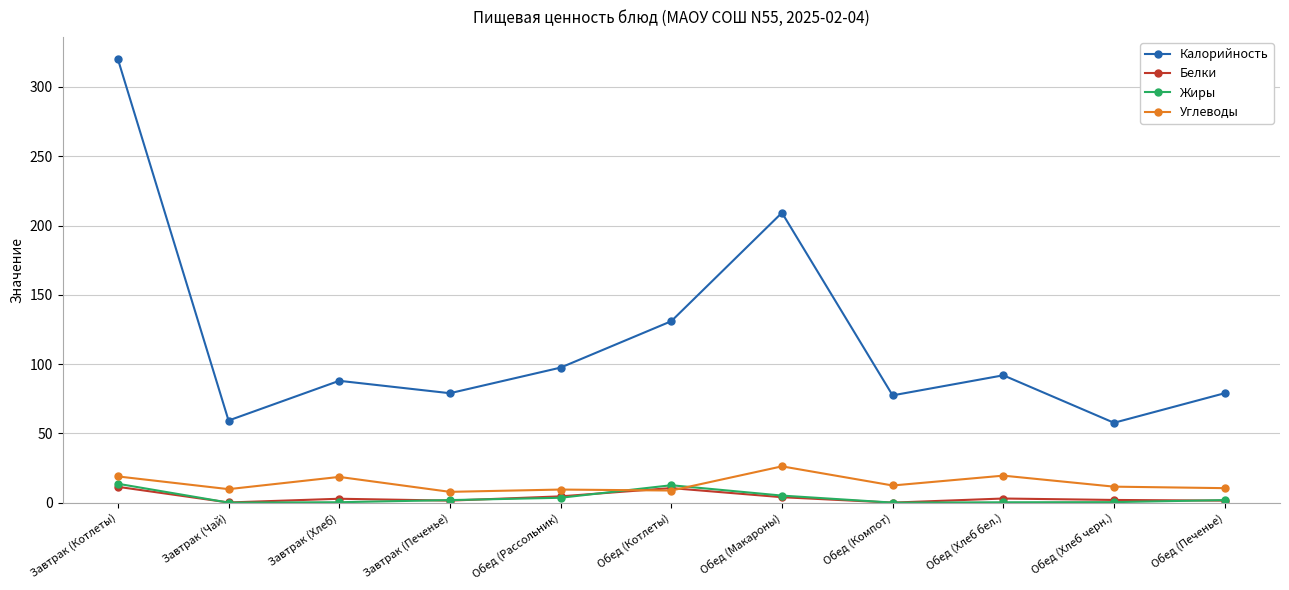

What is the highest value of the Углеводы series?

26.2